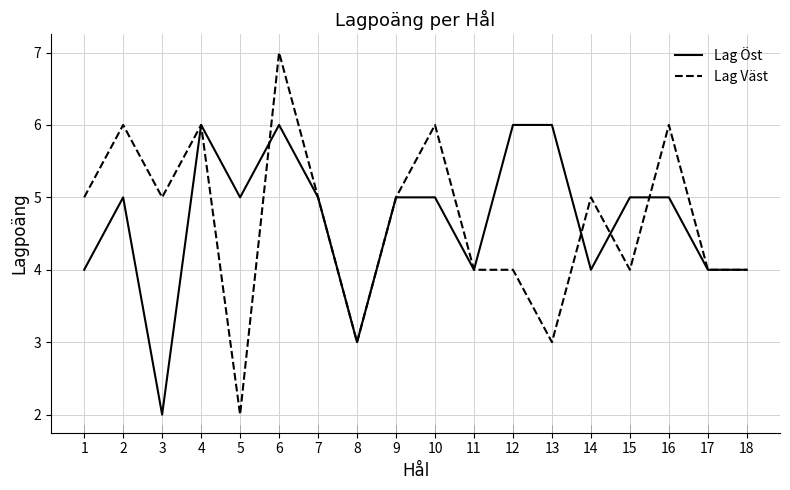

At how many categories does at least one series exceed 2?

18